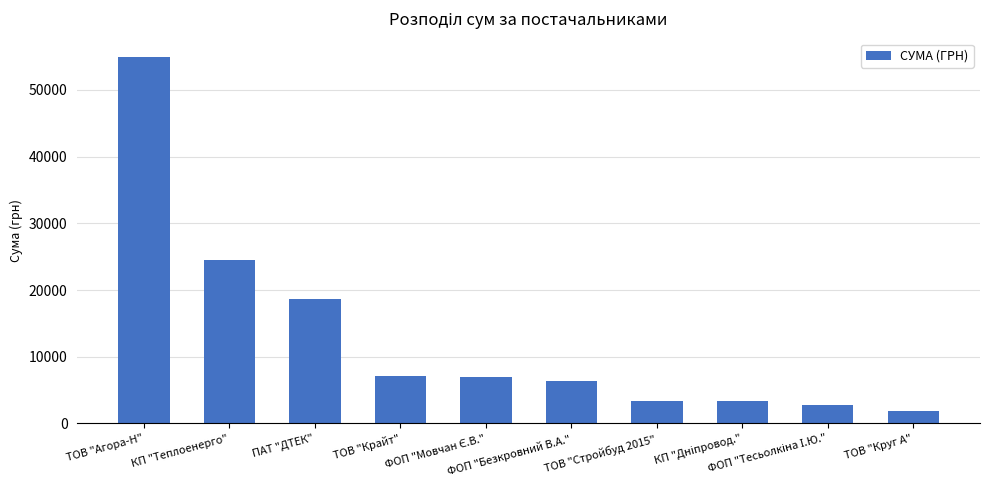

What is the change in value from ТОВ "Агора-Н" to ПАТ "ДТЕК"?

-36318.9